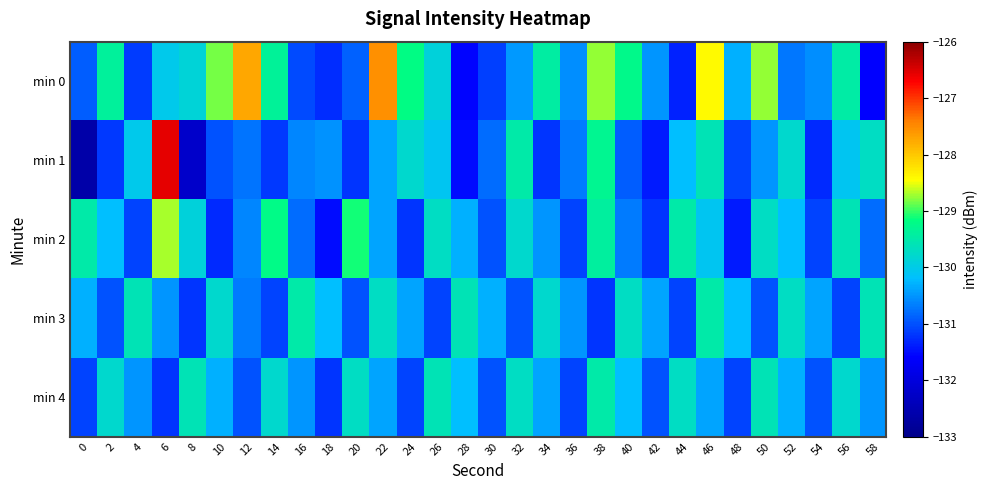

Reading left to right, transcribe all the data shown in this chart.

min 0: 0=-130.9	2=-129.4	4=-131.1	6=-130.0	8=-129.9	10=-128.8	12=-127.8	14=-129.3	16=-131.1	18=-131.3	20=-130.9	22=-127.5	24=-129.2	26=-129.9	28=-131.6	30=-131.1	32=-130.5	34=-129.4	36=-130.6	38=-128.7	40=-129.2	42=-130.5	44=-131.3	46=-128.4	48=-130.3	50=-128.7	52=-130.7	54=-130.6	56=-129.4	58=-131.6
min 1: 0=-132.6	2=-131.2	4=-130.0	6=-126.6	8=-132.2	10=-131.0	12=-130.8	14=-131.2	16=-130.6	18=-130.5	20=-131.2	22=-130.4	24=-129.8	26=-130.1	28=-131.5	30=-130.8	32=-129.5	34=-131.2	36=-130.7	38=-129.3	40=-130.9	42=-131.4	44=-130.2	46=-129.6	48=-131.1	50=-130.5	52=-129.8	54=-131.3	56=-130.1	58=-129.7
min 2: 0=-129.5	2=-130.2	4=-131.1	6=-128.7	8=-129.9	10=-131.3	12=-130.6	14=-129.2	16=-130.8	18=-131.5	20=-129.1	22=-130.4	24=-131.2	26=-129.7	28=-130.3	30=-131.0	32=-129.8	34=-130.5	36=-131.1	38=-129.4	40=-130.7	42=-131.2	44=-129.5	46=-130.1	48=-131.4	50=-129.7	52=-130.2	54=-131.1	56=-129.6	58=-130.8
min 3: 0=-130.3	2=-131.0	4=-129.6	6=-130.5	8=-131.2	10=-129.8	12=-130.7	14=-131.1	16=-129.5	18=-130.2	20=-131.0	22=-129.7	24=-130.4	26=-131.1	28=-129.6	30=-130.3	32=-131.0	34=-129.8	36=-130.5	38=-131.2	40=-129.7	42=-130.4	44=-131.1	46=-129.5	48=-130.2	50=-131.0	52=-129.7	54=-130.4	56=-131.1	58=-129.6
min 4: 0=-131.1	2=-129.8	4=-130.5	6=-131.2	8=-129.6	10=-130.3	12=-131.0	14=-129.8	16=-130.5	18=-131.2	20=-129.7	22=-130.4	24=-131.1	26=-129.6	28=-130.2	30=-131.0	32=-129.7	34=-130.4	36=-131.1	38=-129.5	40=-130.2	42=-131.0	44=-129.7	46=-130.4	48=-131.1	50=-129.6	52=-130.3	54=-131.0	56=-129.8	58=-130.5